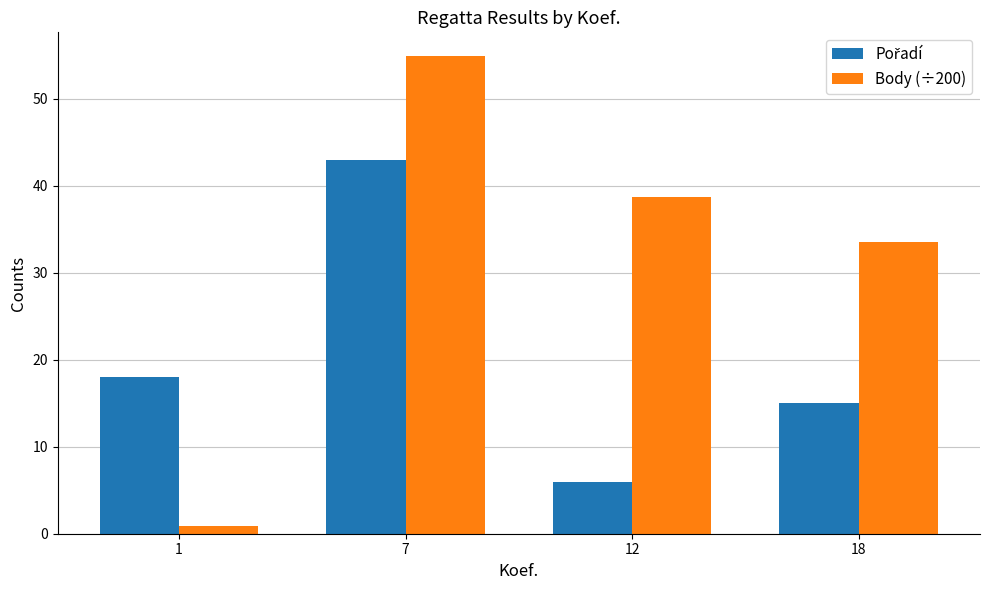

Which series has the largest range (max minus min)?

Body (÷200)